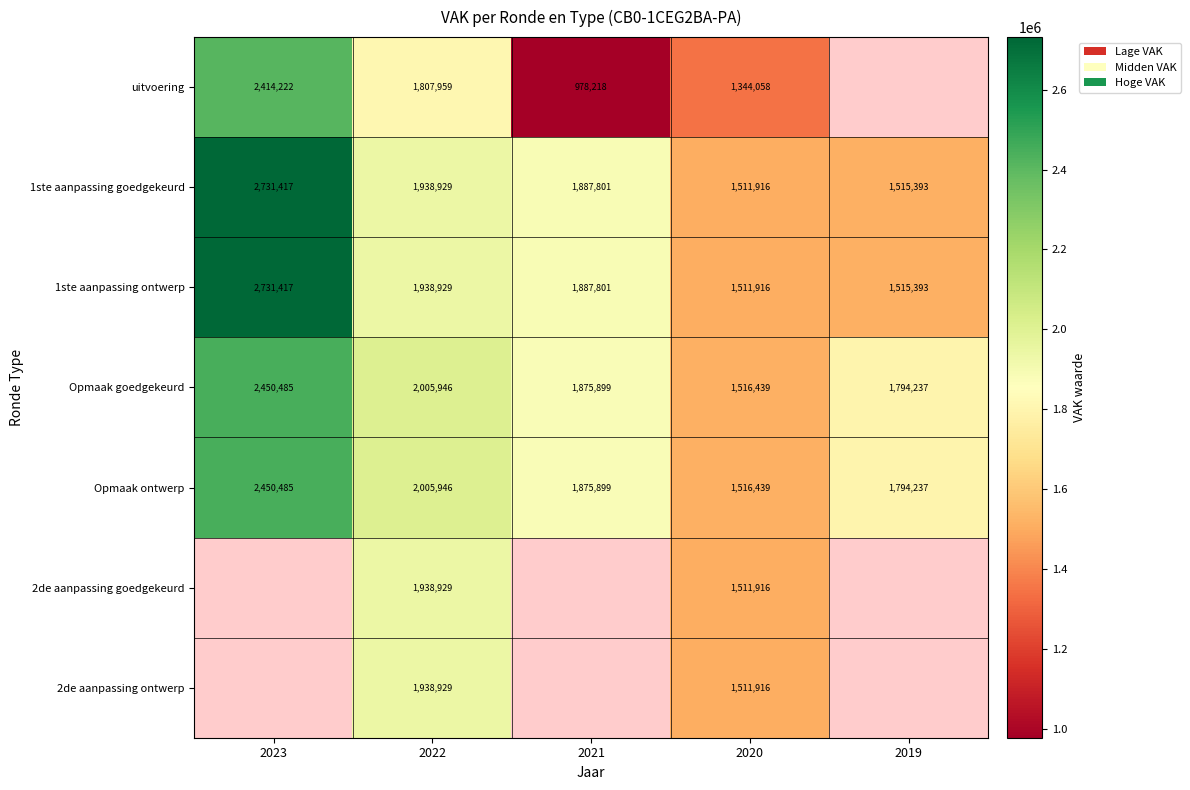

Where does the 1ste aanpassing ontwerp series first go above 1887801?

2023